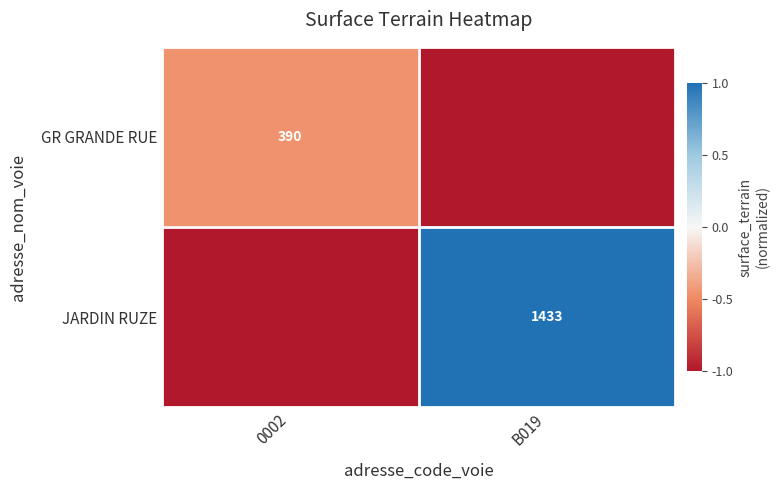

The value of JARDIN RUZE at B019 is 957. True or false?

False